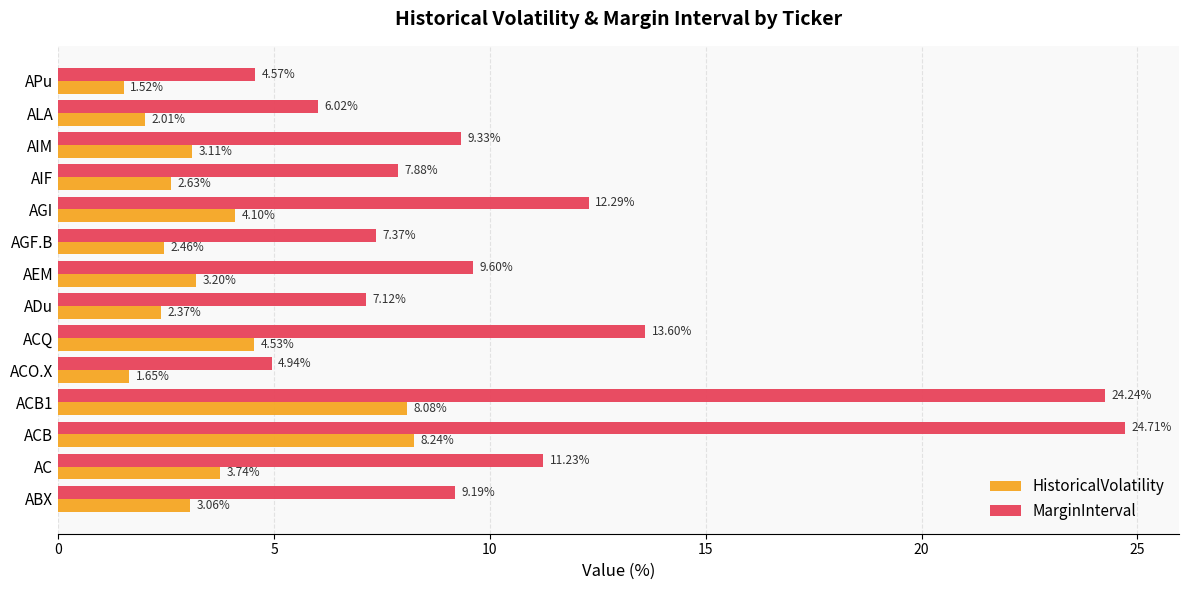

Is the value of HistoricalVolatility at ACQ greater than the value of MarginInterval at AGF.B?

No